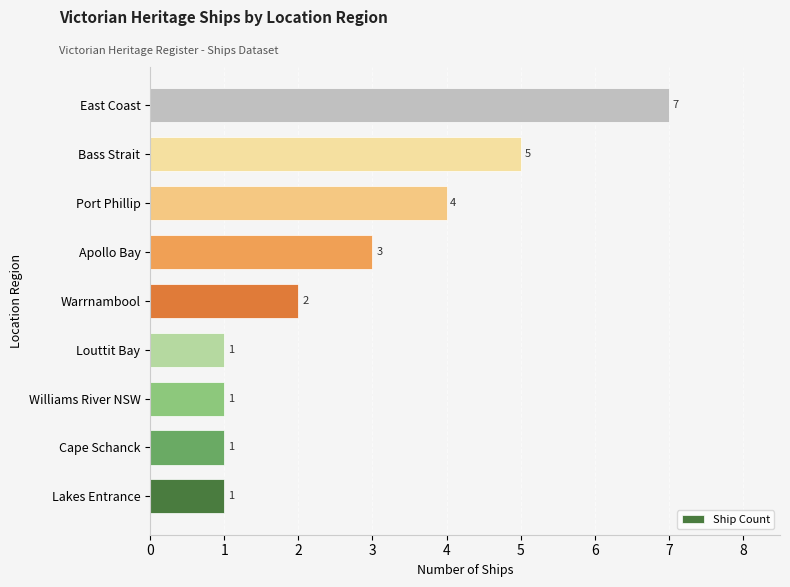

Which has a higher value, Cape Schanck or Apollo Bay?

Apollo Bay